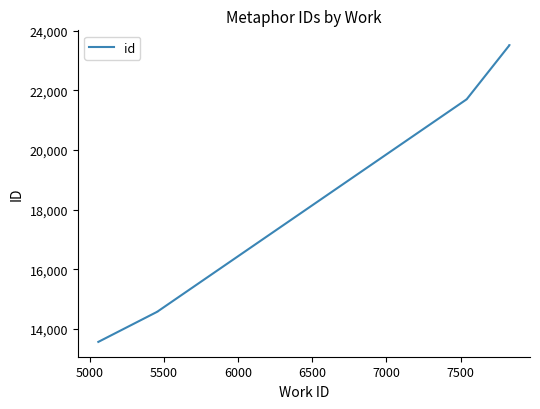

What is the maximum value shown in the chart?

23513